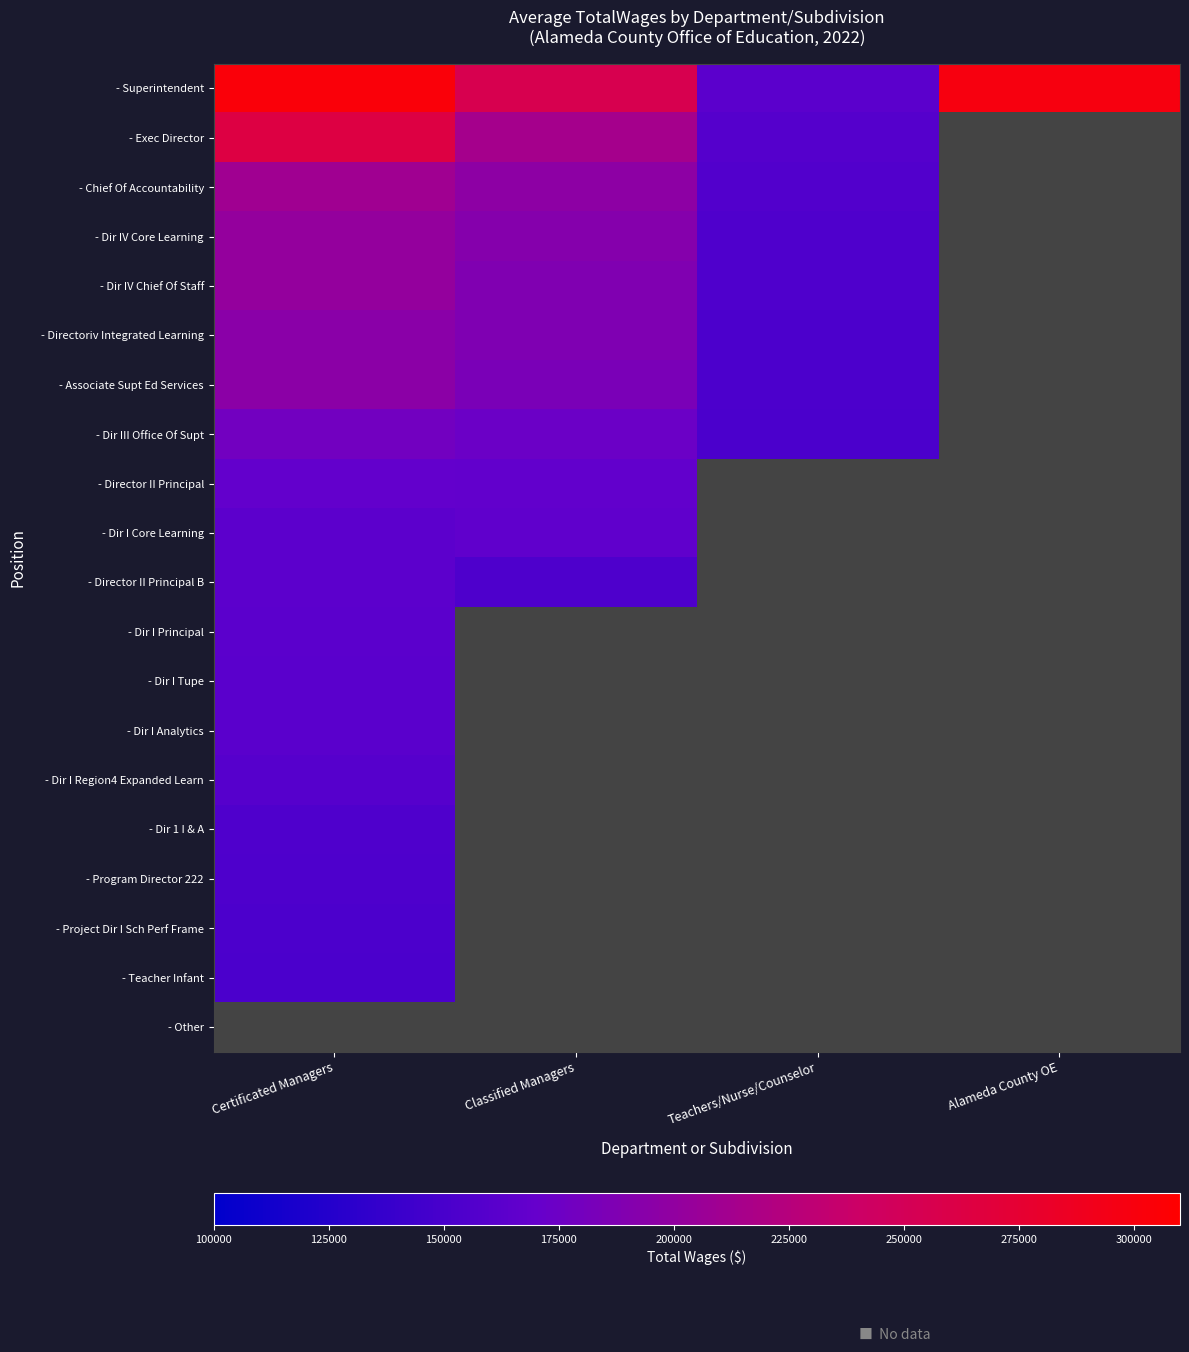

Which series has the widest spread of values?

- Superintendent